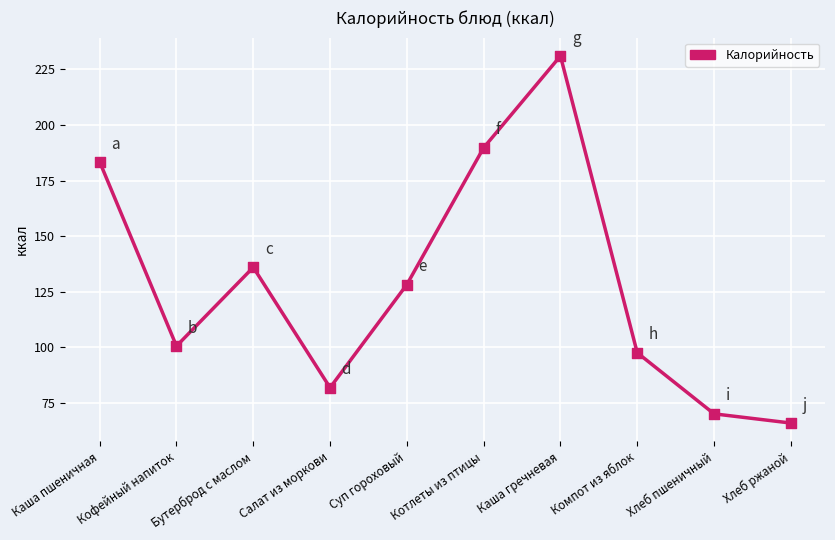

Between Салат из моркови and Бутерброд с маслом, which is larger?

Бутерброд с маслом